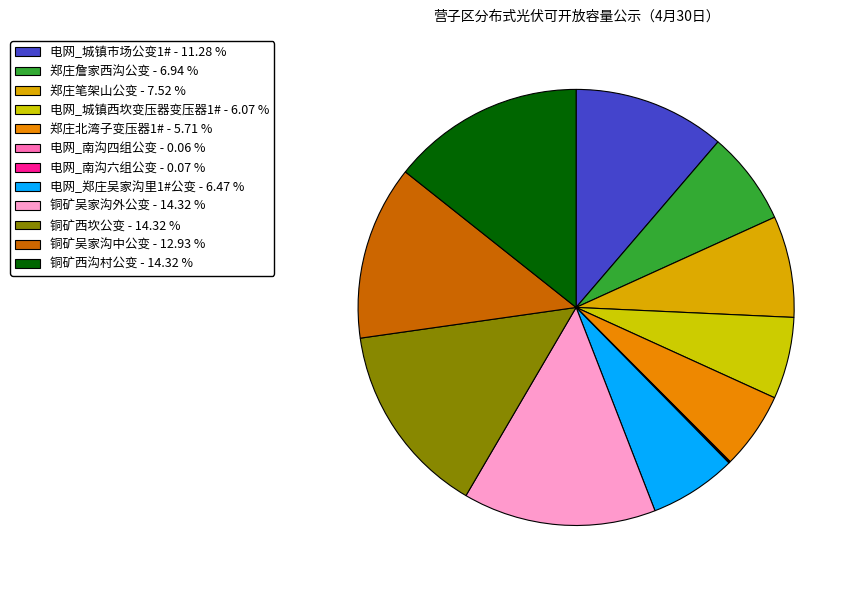

Does 郑庄笔架山公变 account for over 50% of the chart?

No